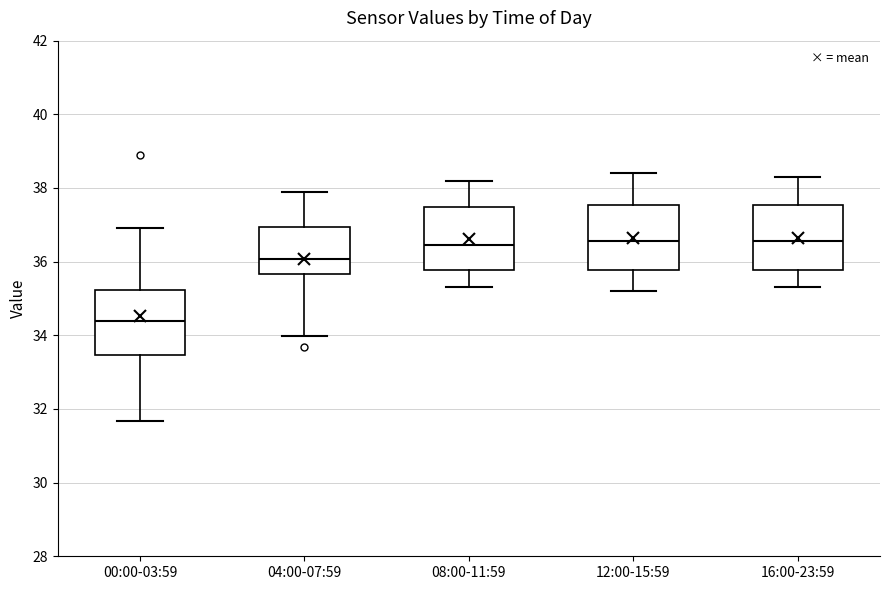

Where does the median line of the box for 12:00-15:59 sit on the y-axis? The values are not printed on the chart, so give them approximately, as read against the axis.

36.6